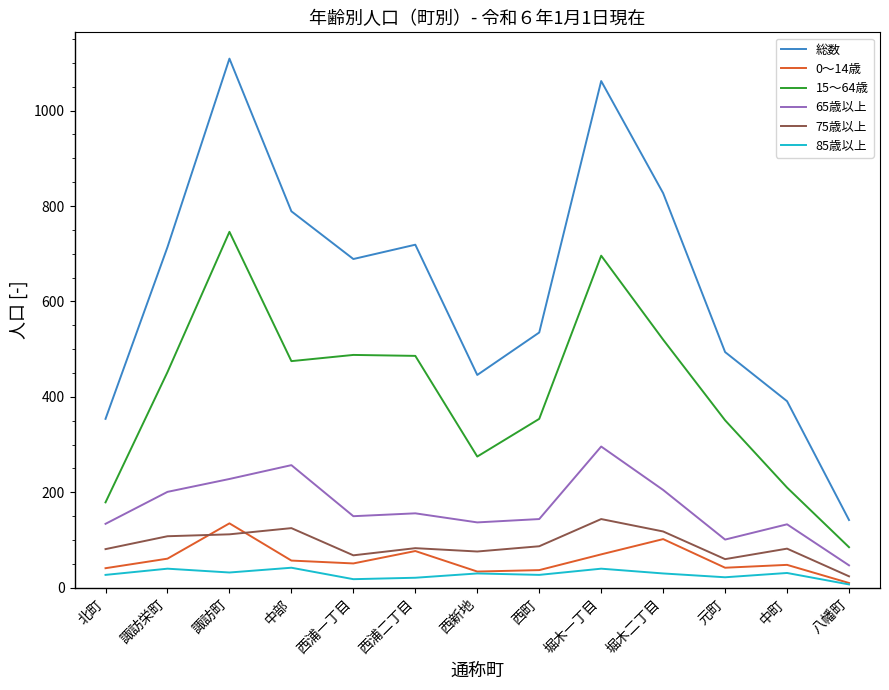

Which series has the largest total across all categories?

総数